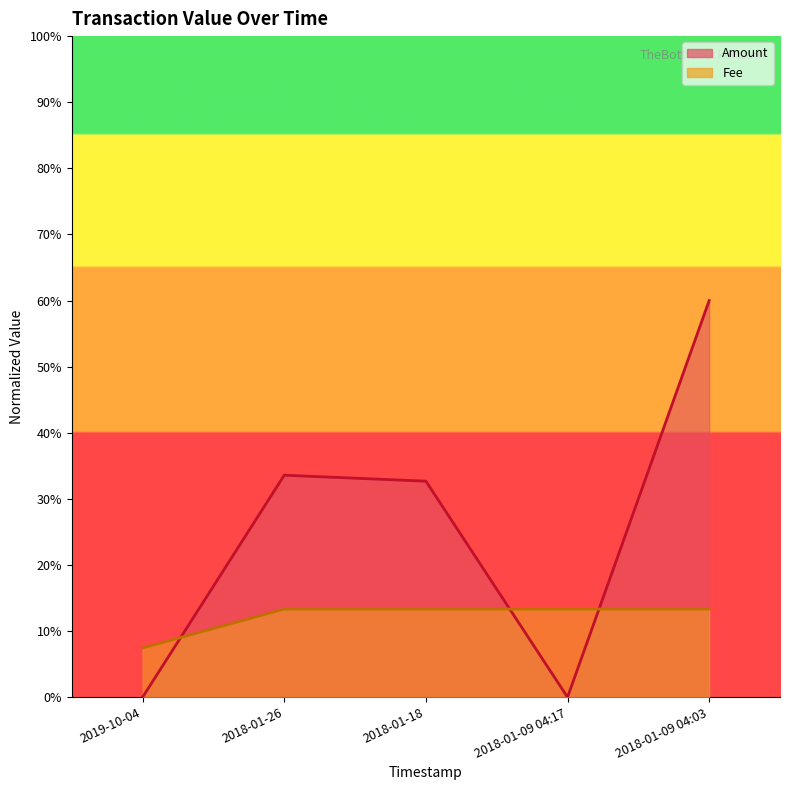

Rank the series by their average value, from highest to lowest.

Amount, Fee